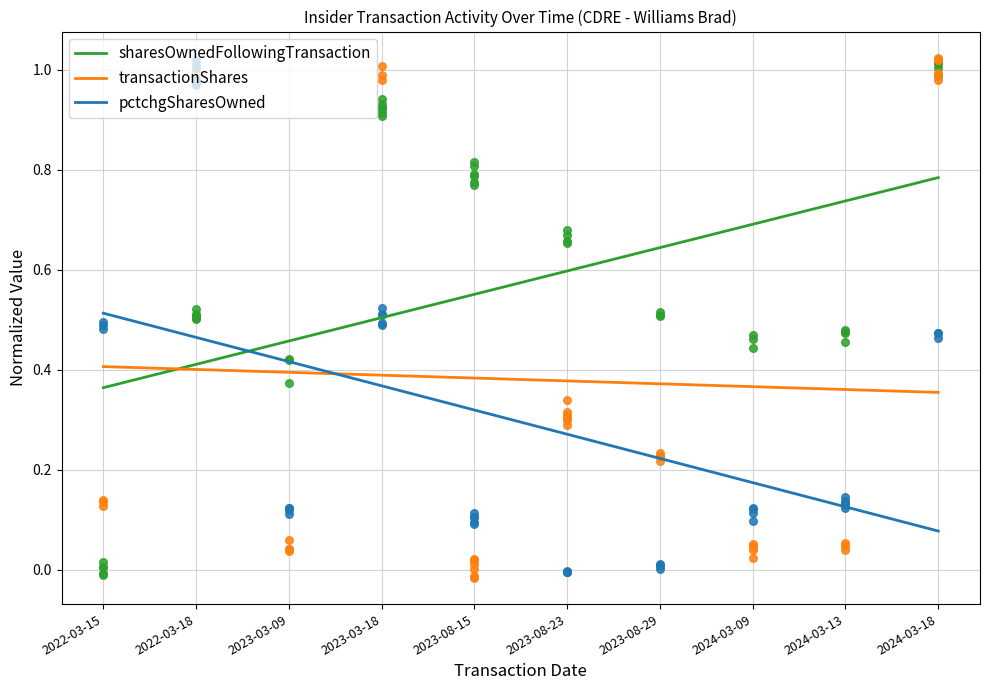

What is the total value across all series at 2024-03-18?

1.2